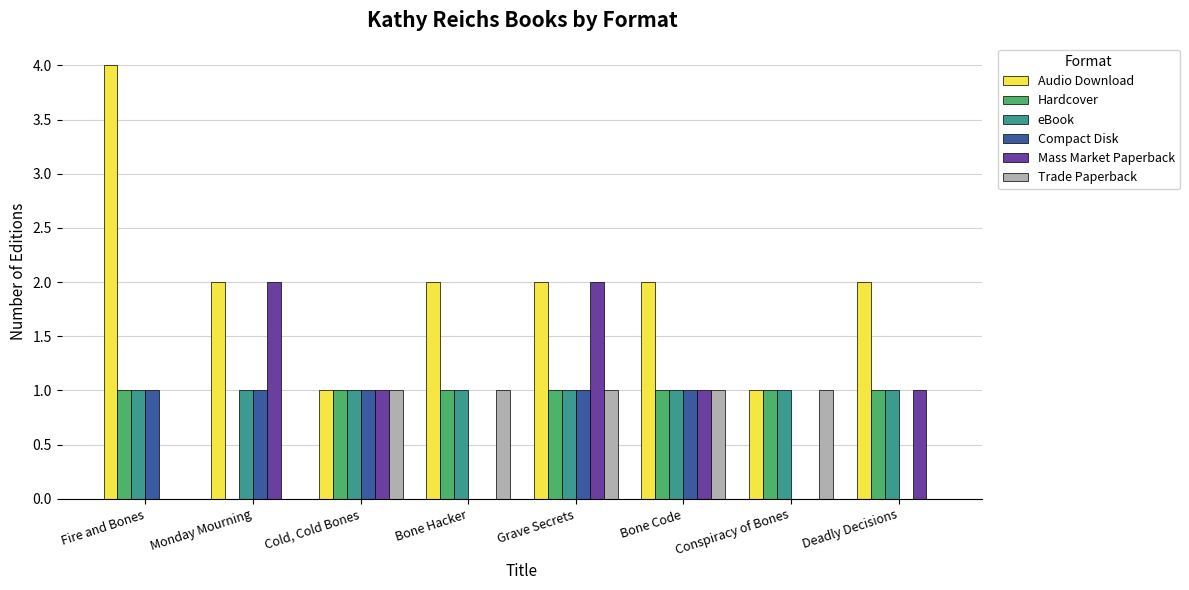

Between Bone Hacker and Conspiracy of Bones, which series saw the biggest shift?

Audio Download